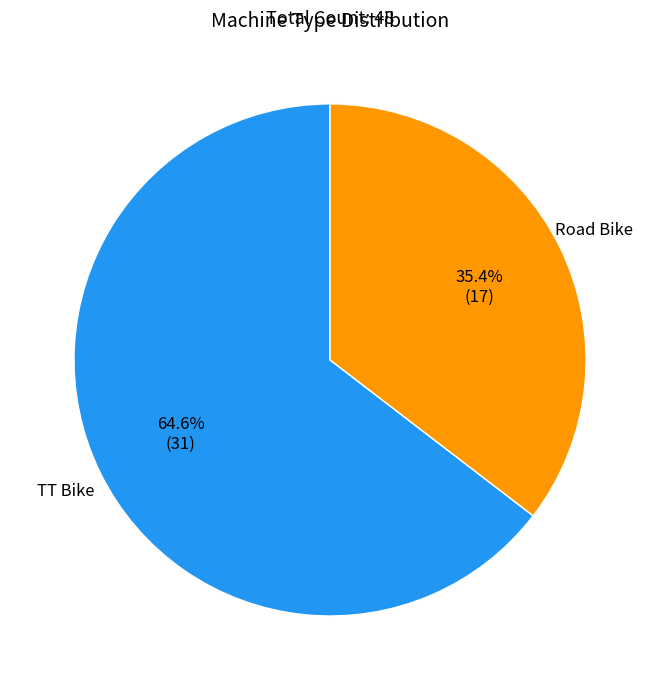

What percentage is the Road Bike slice, to the nearest percent?

35%